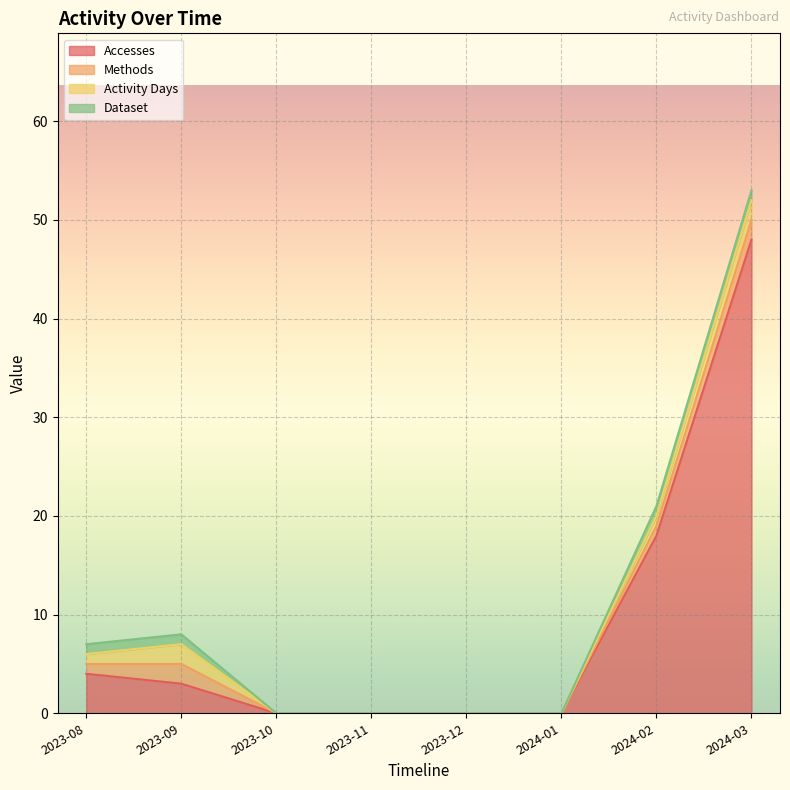

Which series has the largest total across all categories?

Accesses